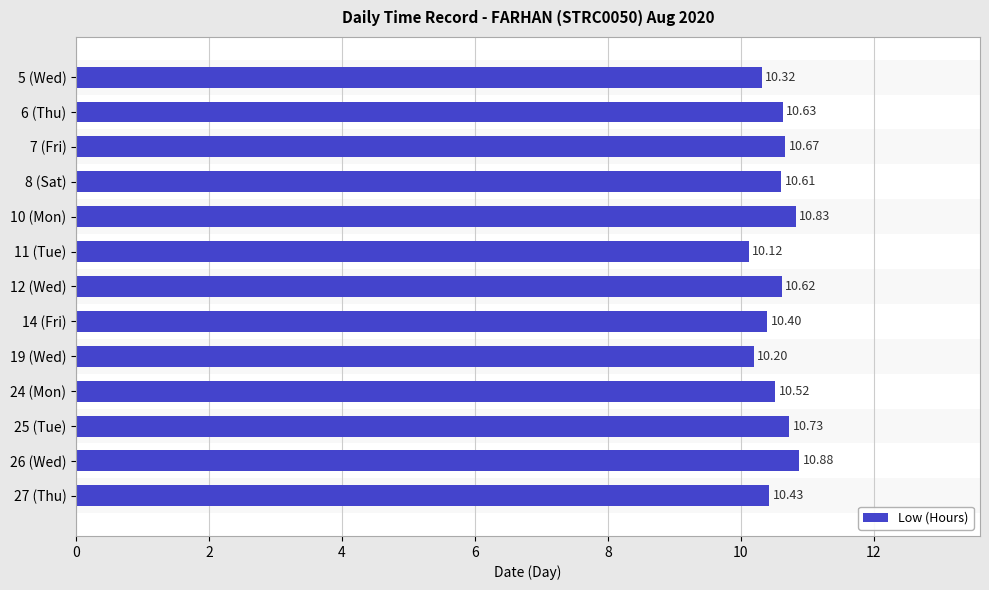

At which category does the chart reach its minimum across all series?

11 (Tue)